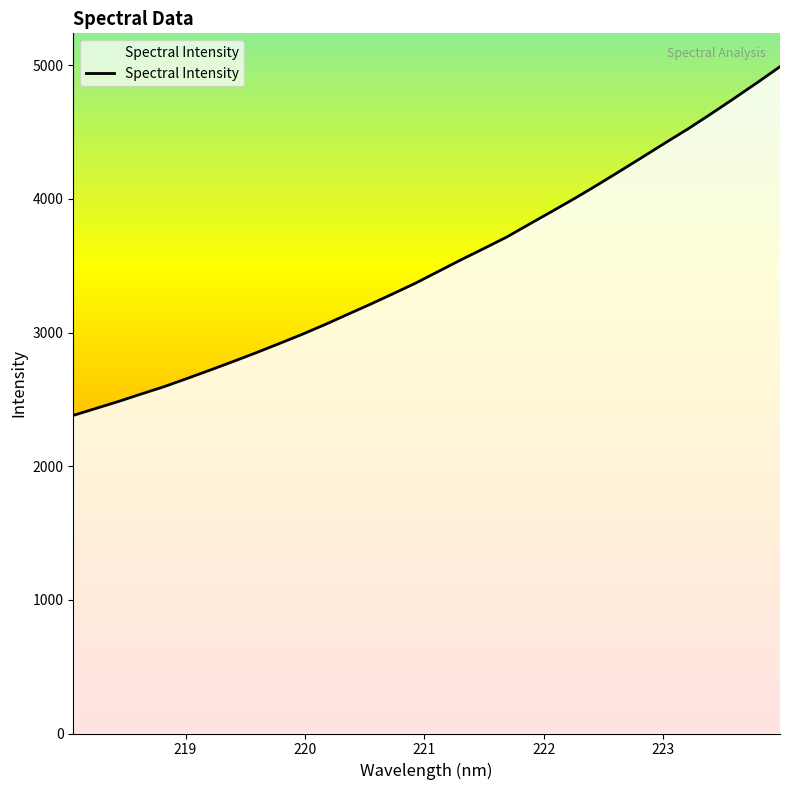

What is the minimum value shown in the chart?

2379.7